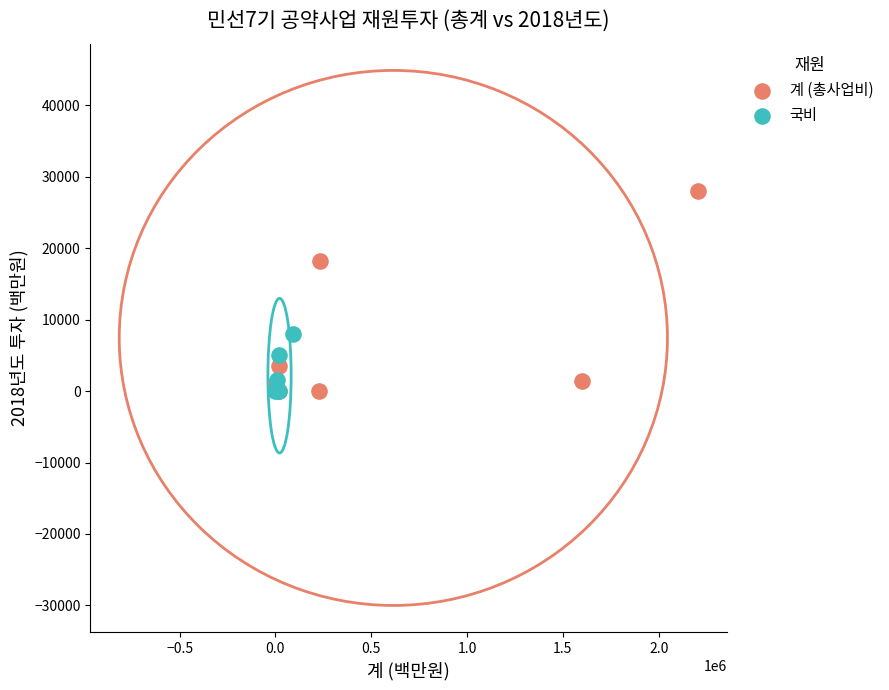

Which series has the widest spread of Y values?

계 (총사업비)